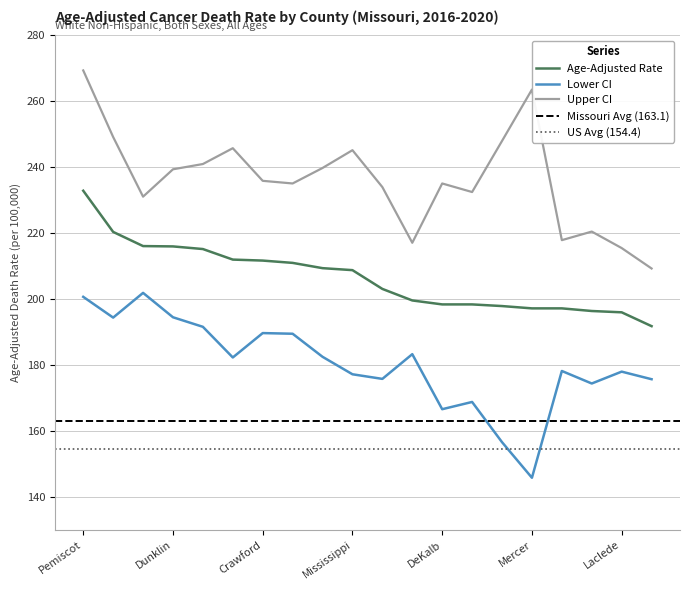

True or false: Age-Adjusted Rate has a value of 70.8 at Washington.

False